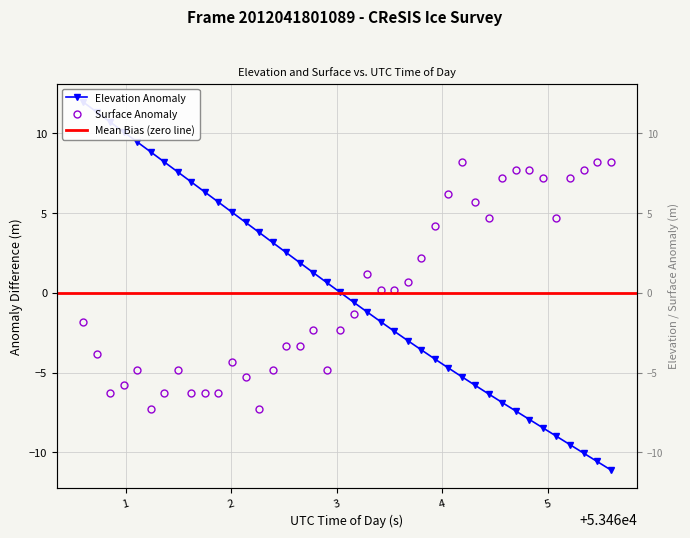

Which series has the largest range (max minus min)?

ELEVATION